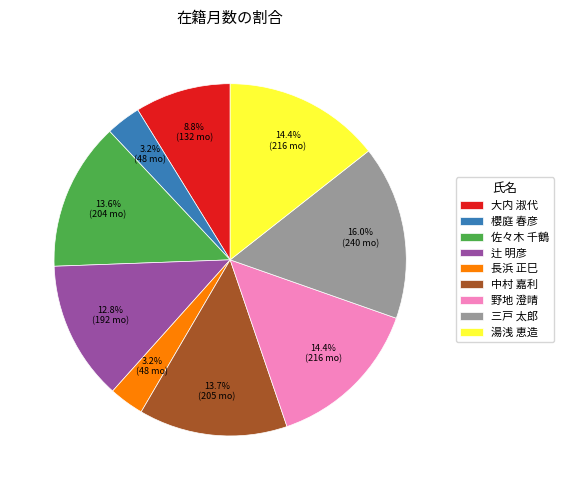

How many segments does this pie chart have?

9